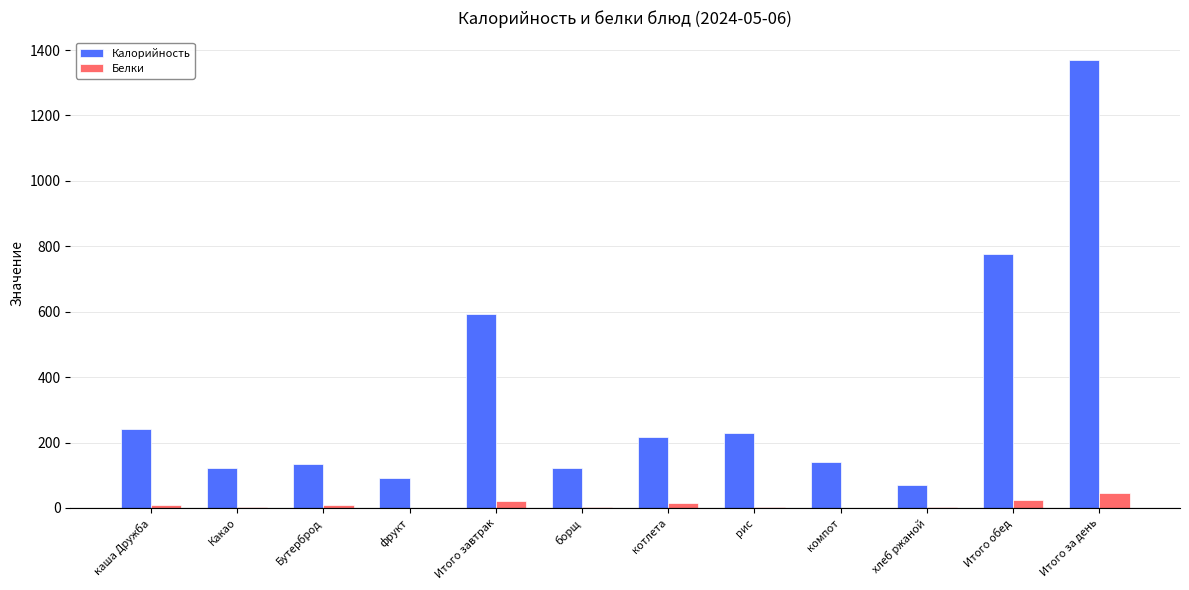

What is the sum of all Белки values?

137.7